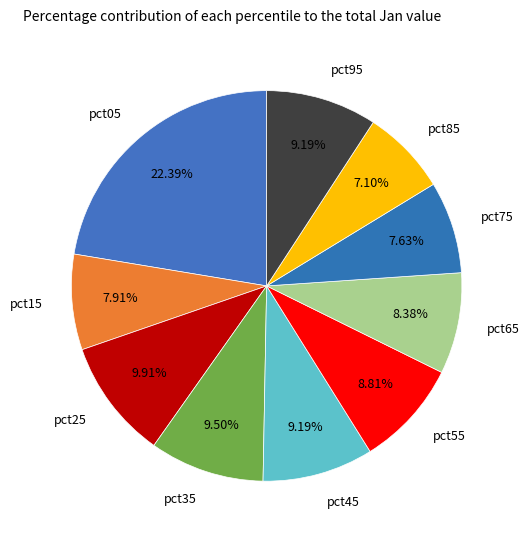

Which slice is the smallest?

pct85